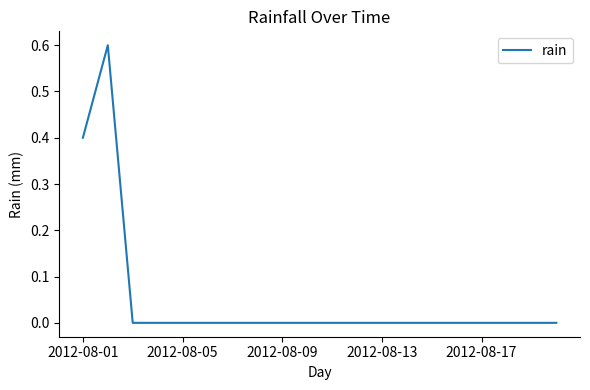

What is the maximum value shown in the chart?

0.6